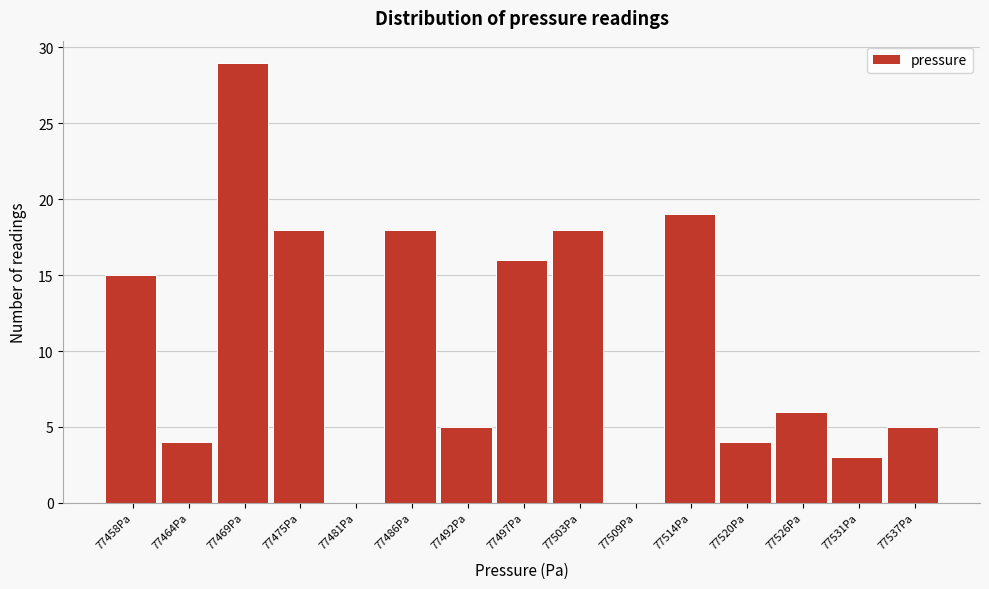

Reading left to right, list all the values displayed in this chart.

77458Pa=15	77464Pa=4	77469Pa=29	77475Pa=18	77481Pa=0	77486Pa=18	77492Pa=5	77497Pa=16	77503Pa=18	77509Pa=0	77514Pa=19	77520Pa=4	77526Pa=6	77531Pa=3	77537Pa=5